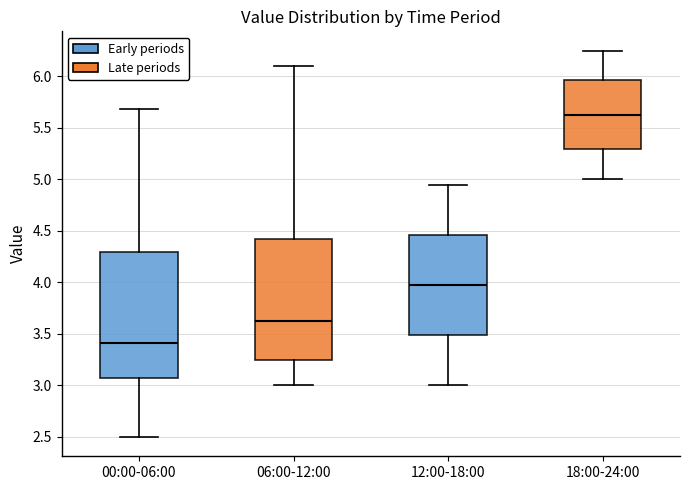

Reading left to right, transcribe this box plot: for each box, give where its median line is, the range the box spans, and where its two whiskers end, as read against the y-axis. The values are not printed on the chart, so give them approximately, as read against the axis.

00:00-06:00: median 3.40, box 3.05 to 4.30, whiskers 2.50 to 5.70
06:00-12:00: median 3.65, box 3.25 to 4.45, whiskers 3.00 to 6.10
12:00-18:00: median 4.00, box 3.50 to 4.45, whiskers 3.00 to 4.95
18:00-24:00: median 5.65, box 5.30 to 5.95, whiskers 5.00 to 6.25